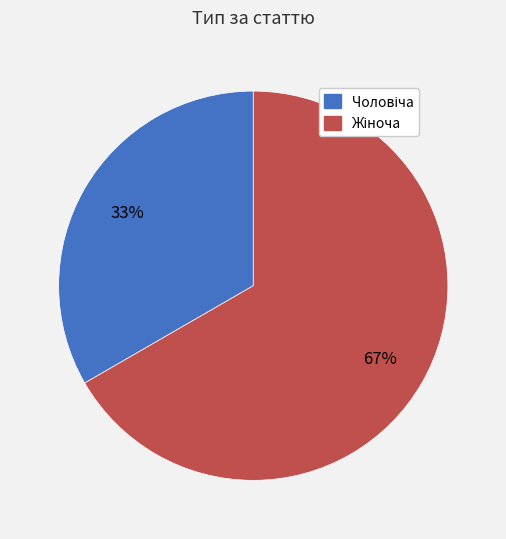

Does any single category account for the majority?

Yes